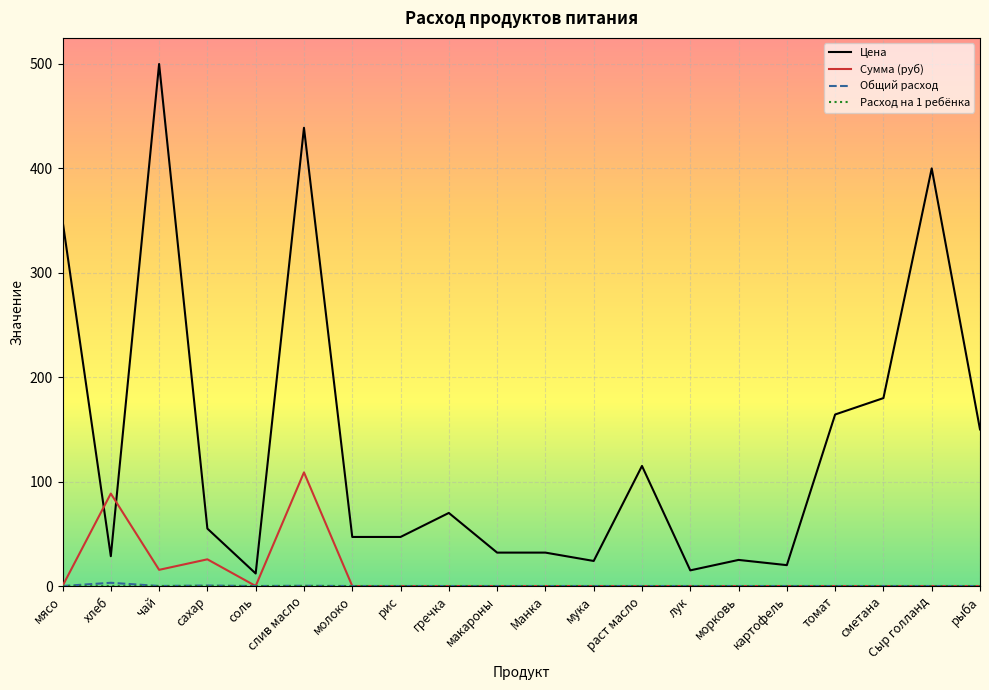

What position from the left is картофель?

16